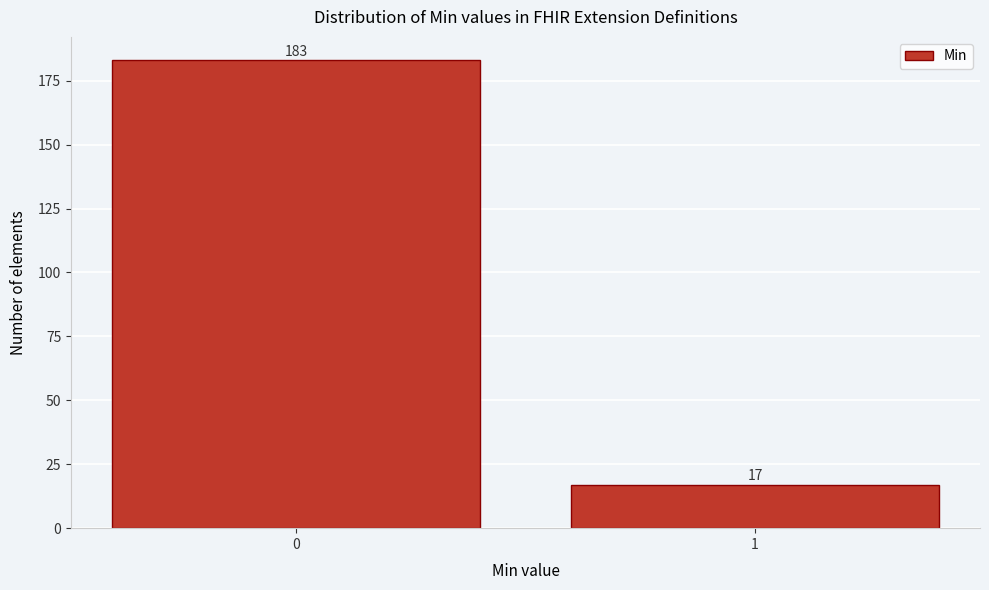

Reading left to right, list all the values displayed in this chart.

0=183	1=17